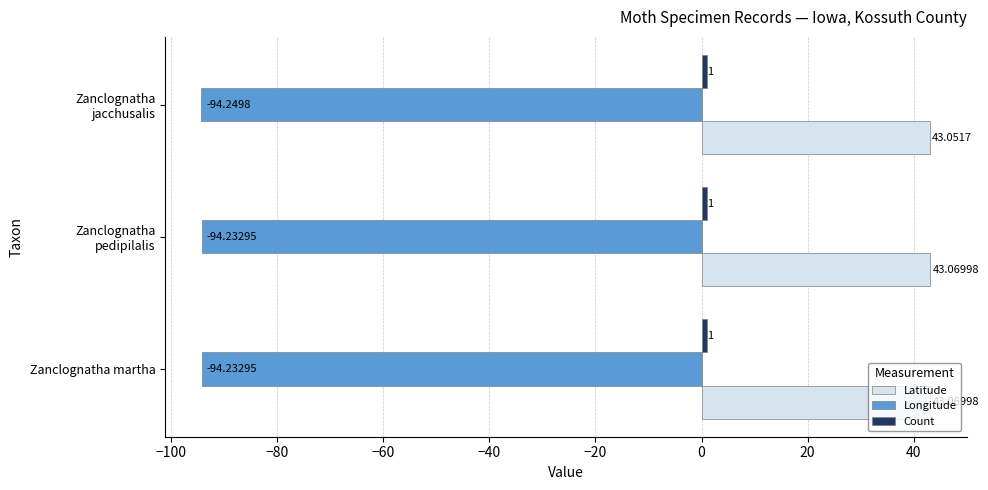

What is the average value of the Latitude series?

43.1